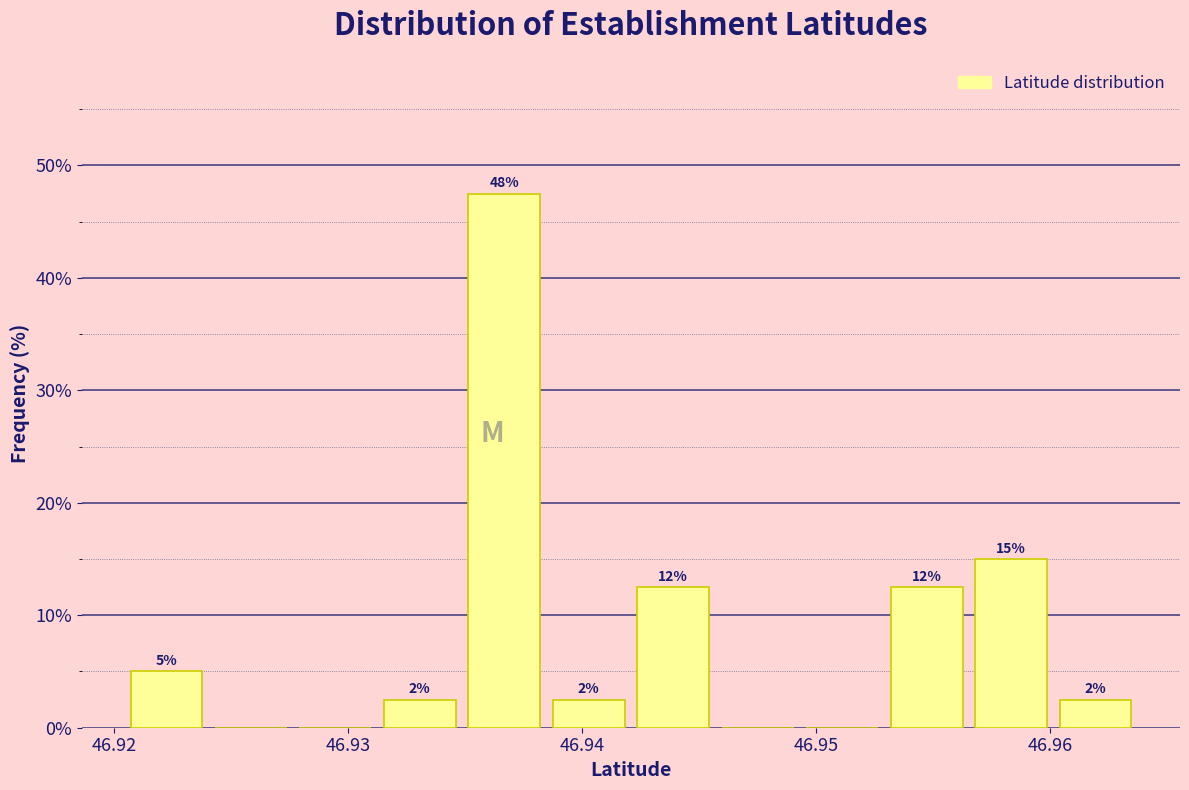

Around what value on the x-axis is the tallest bar? Give the approximate position of its centre, as read against the axis.

46.937